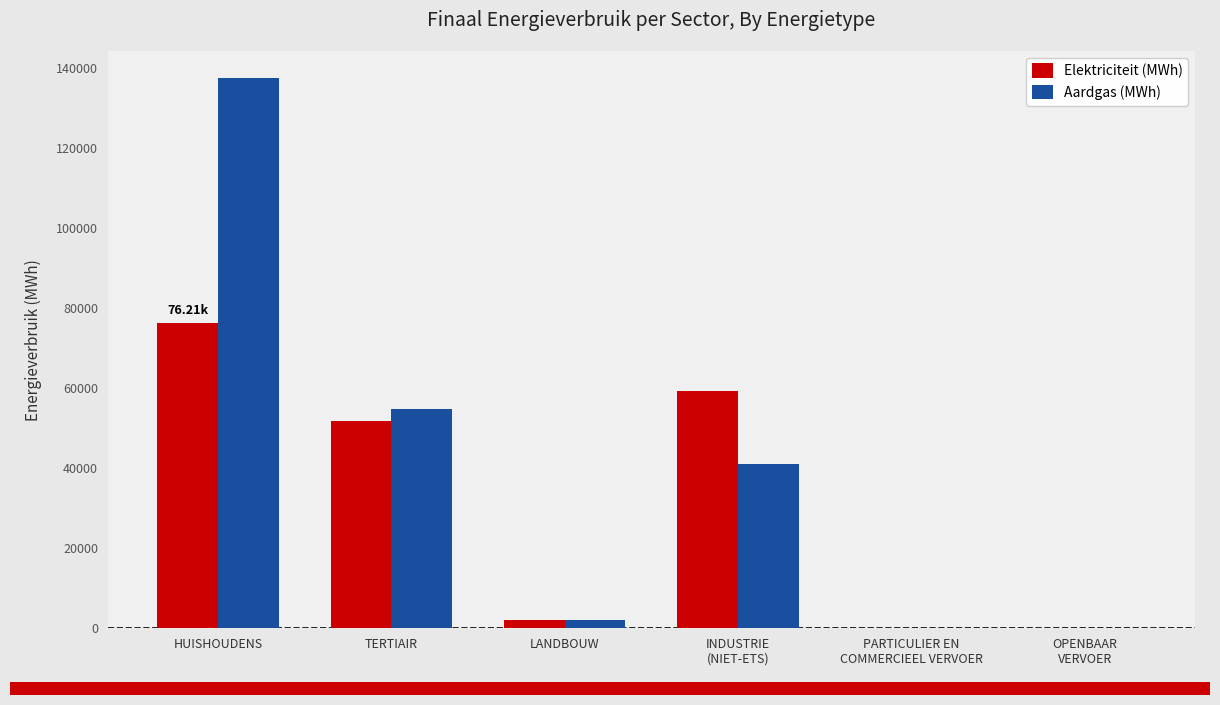

Which series changed the most between TERTIAIR and LANDBOUW?

Aardgas (MWh)